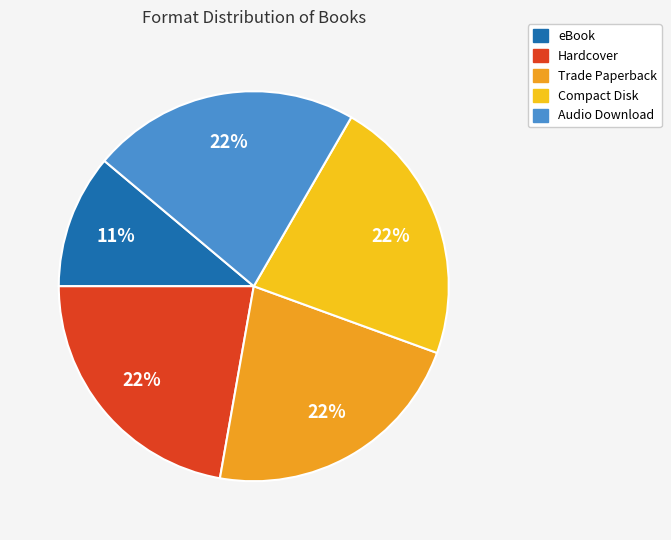

Does Trade Paperback account for over 50% of the chart?

No